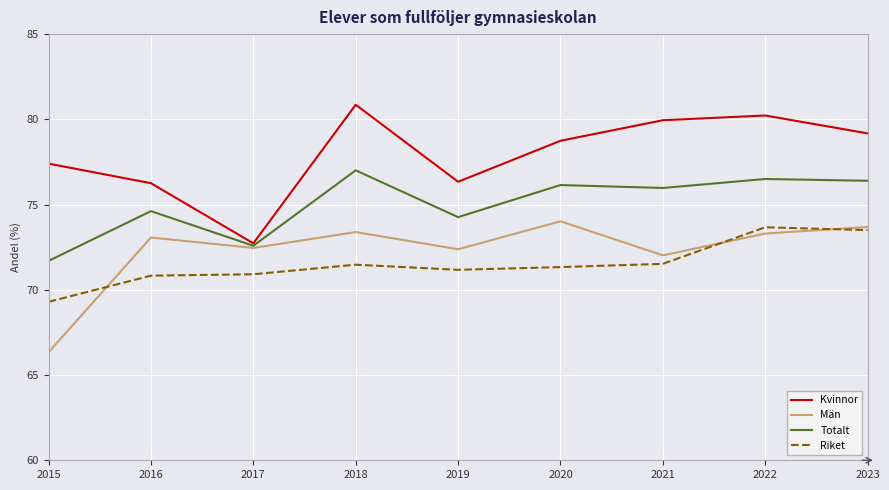

At which label is Totalt closest to 74?

2019